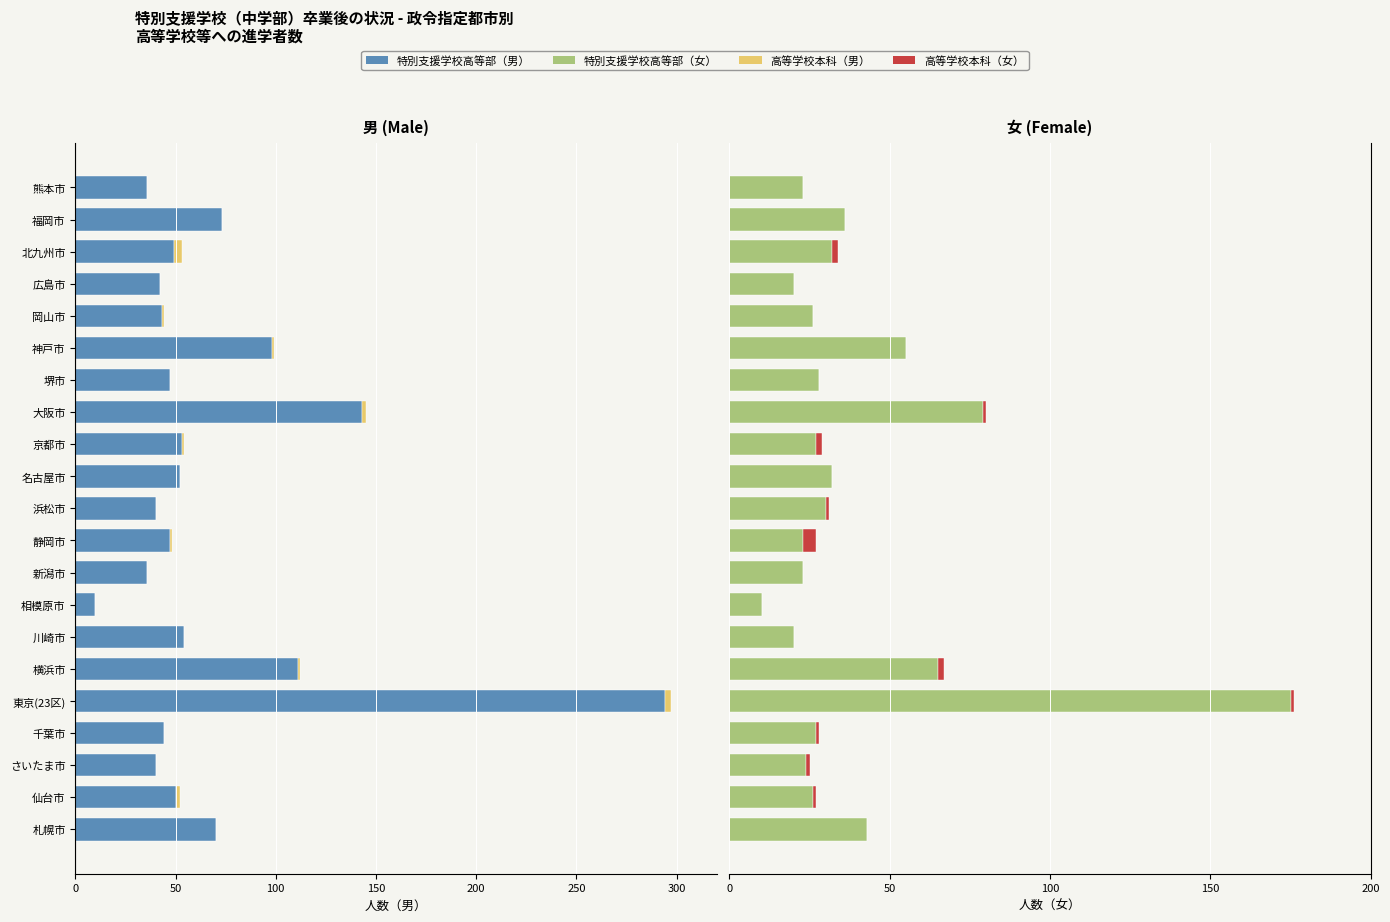

What is the difference between the maximum and minimum values in the 特別支援学校高等部（女） series?

165